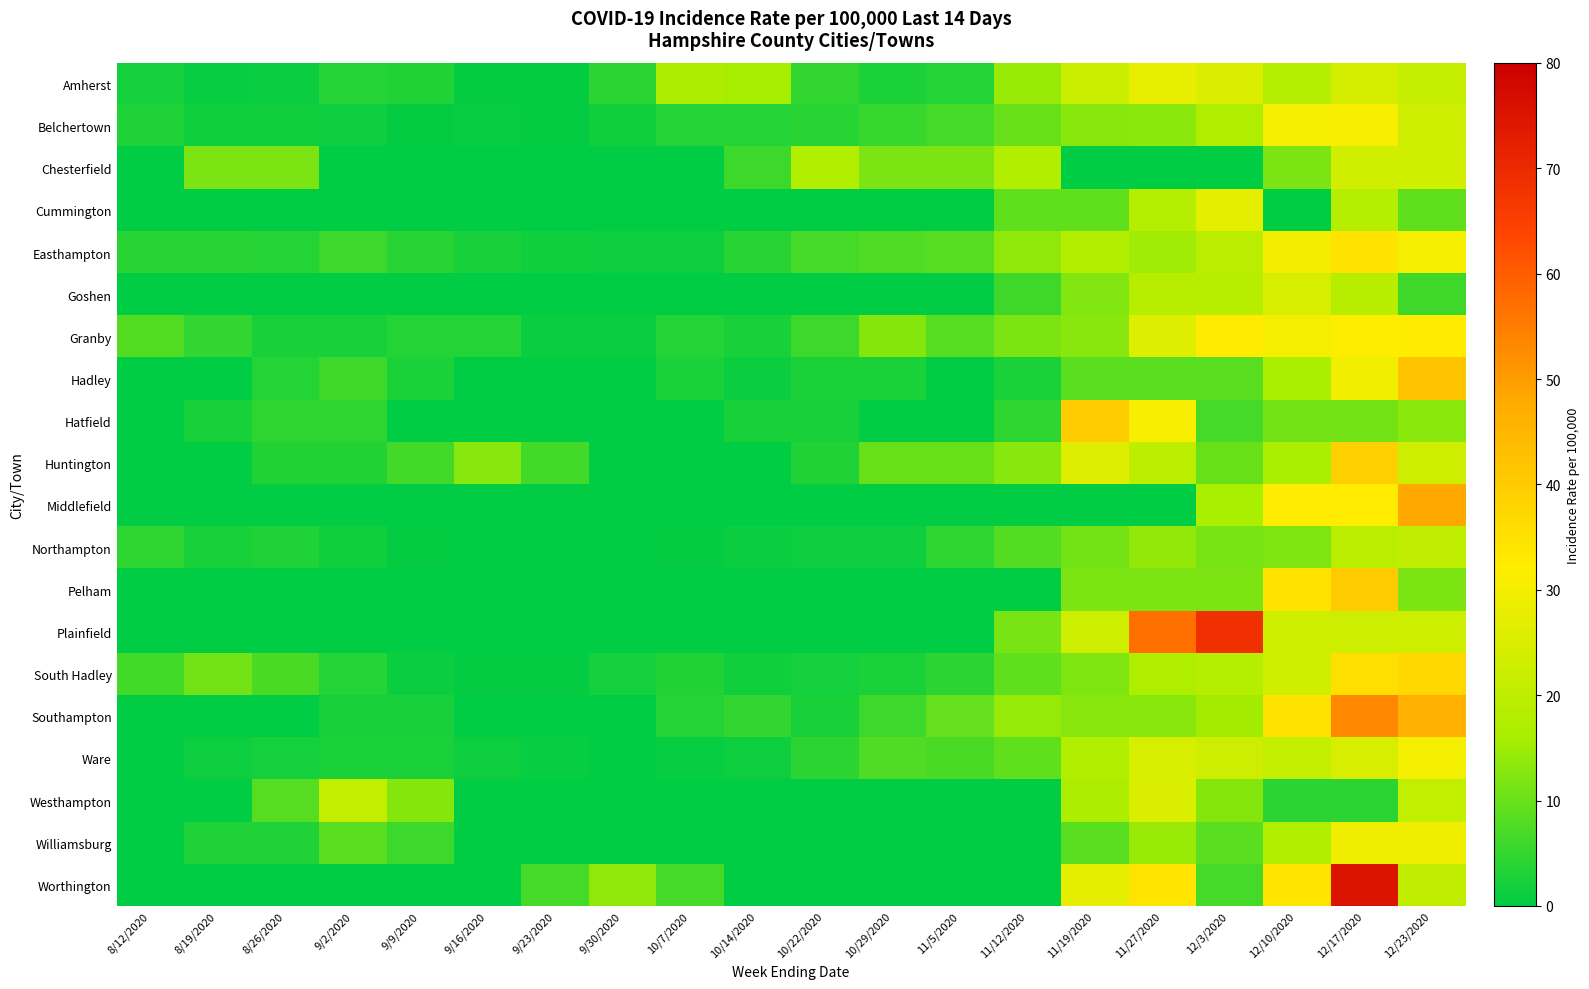

Between 9/2/2020 and 12/17/2020, which series saw the biggest shift?

Worthington